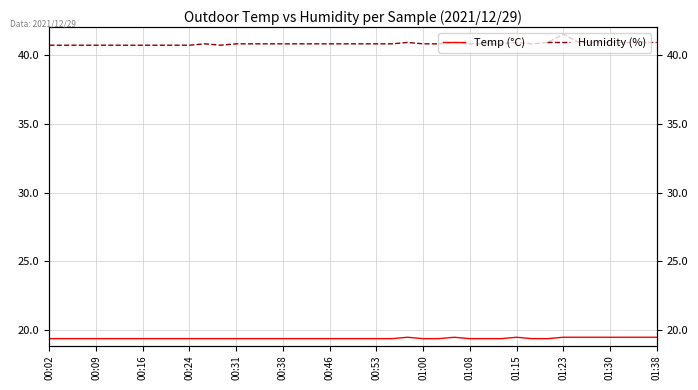

What is the smallest value displayed?

19.4